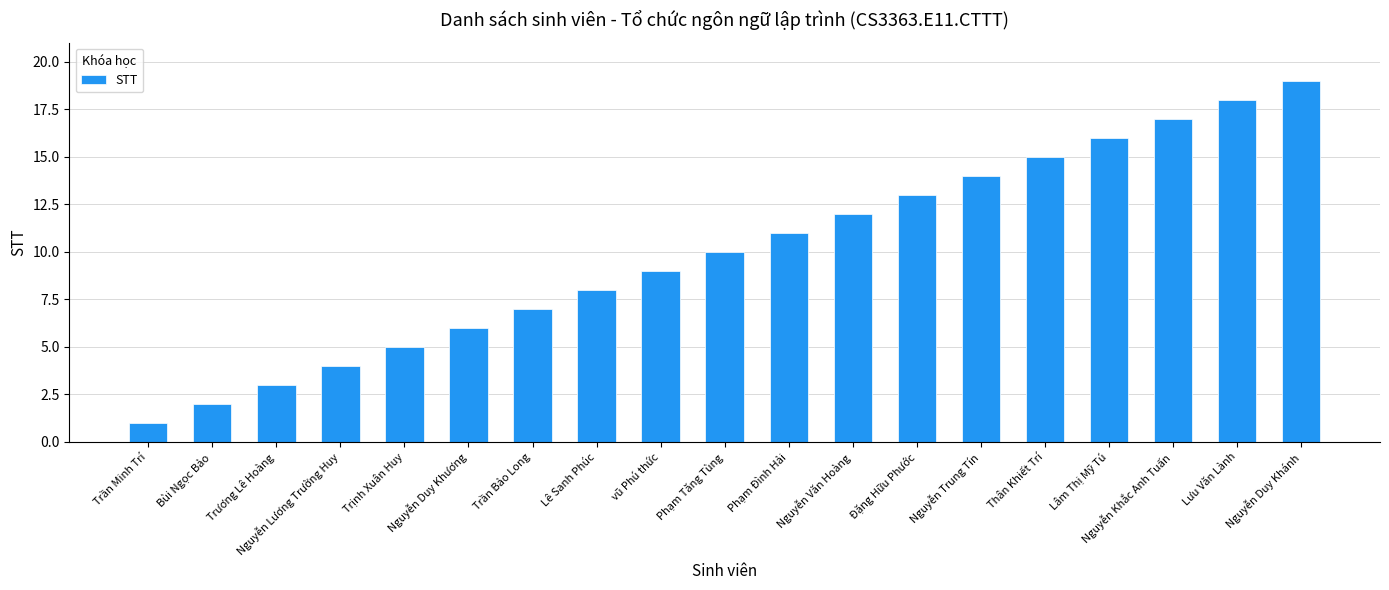

What is the change in value from Trương Lê Hoàng to Đặng Hữu Phước?

+10